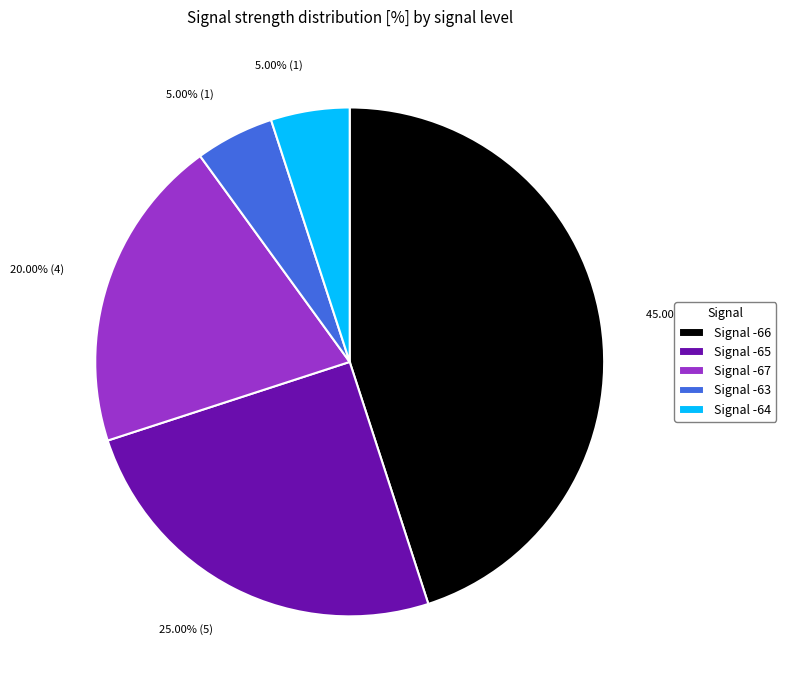

Is the sum of Signal -66 and Signal -67 greater than half?

Yes